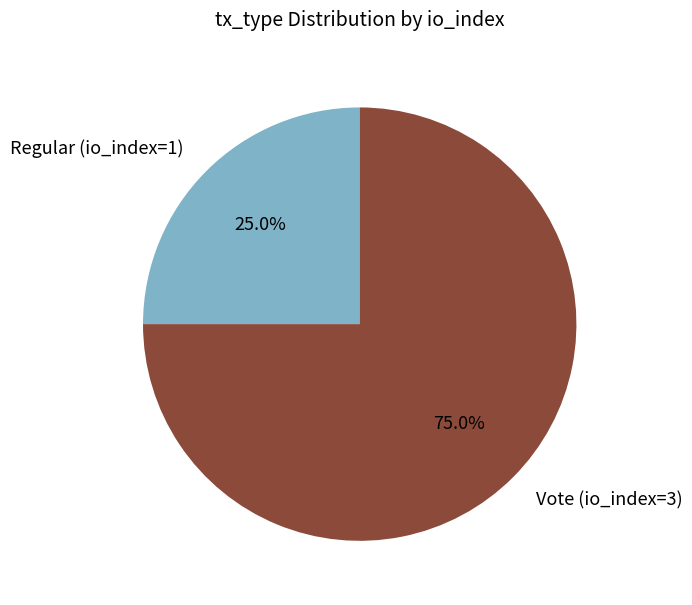

To the nearest percent, what is the difference between the largest and smallest slice percentages?

50%